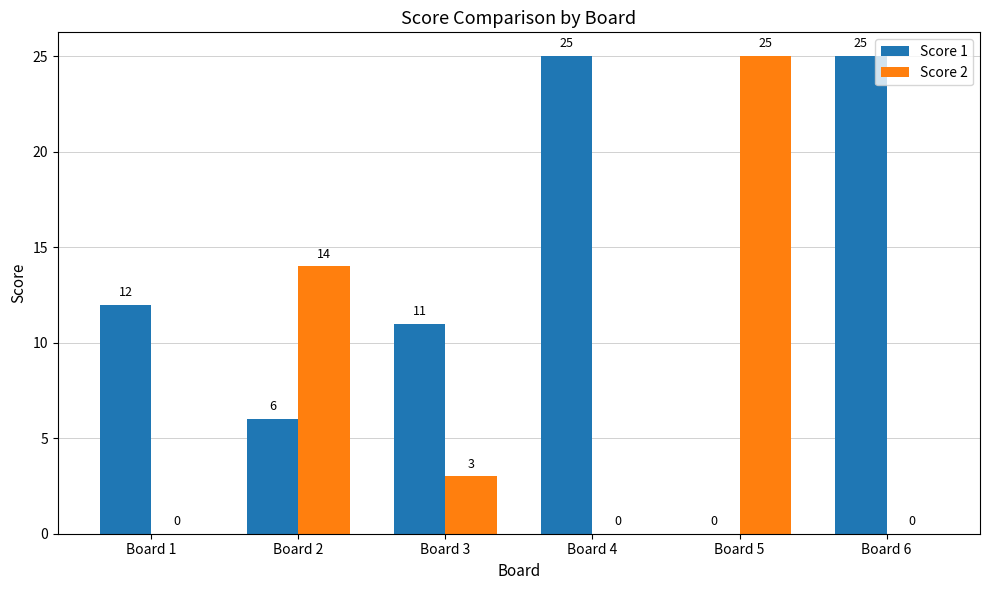

What is the maximum value for Score 1?

25